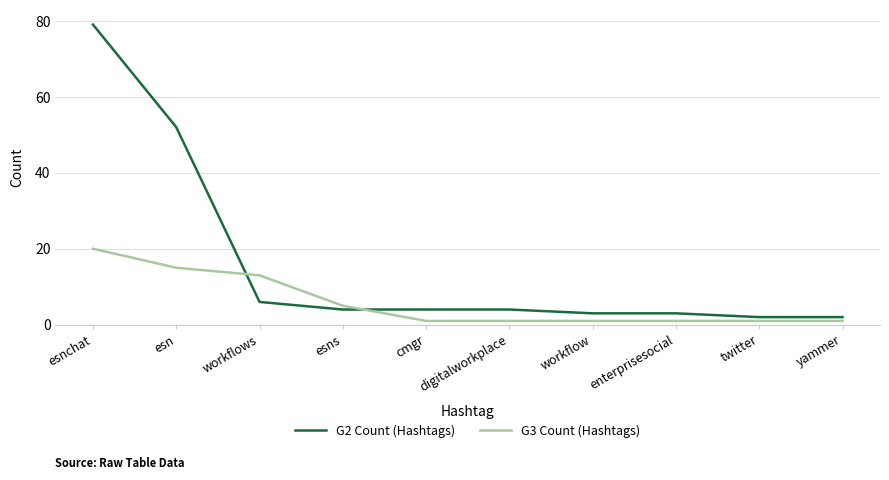

Which series has the widest spread of values?

G2 Count (Hashtags)